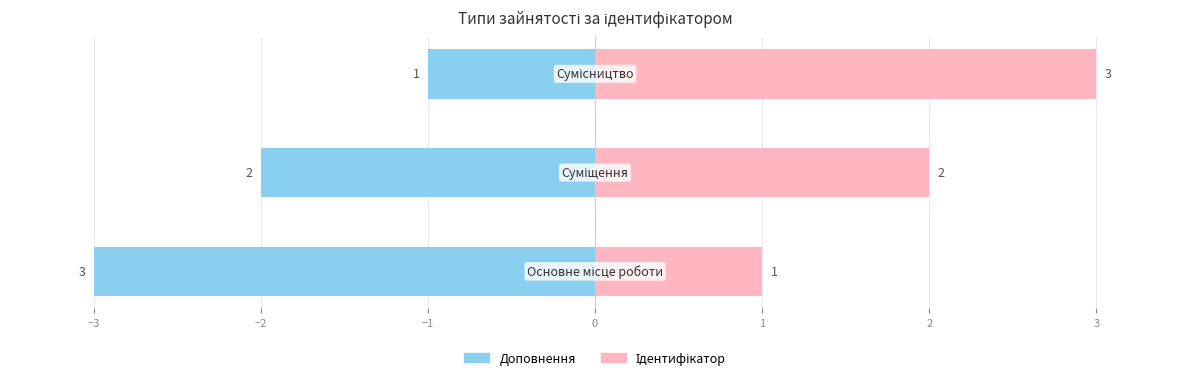

What is the difference between the highest and lowest values at −3?

4